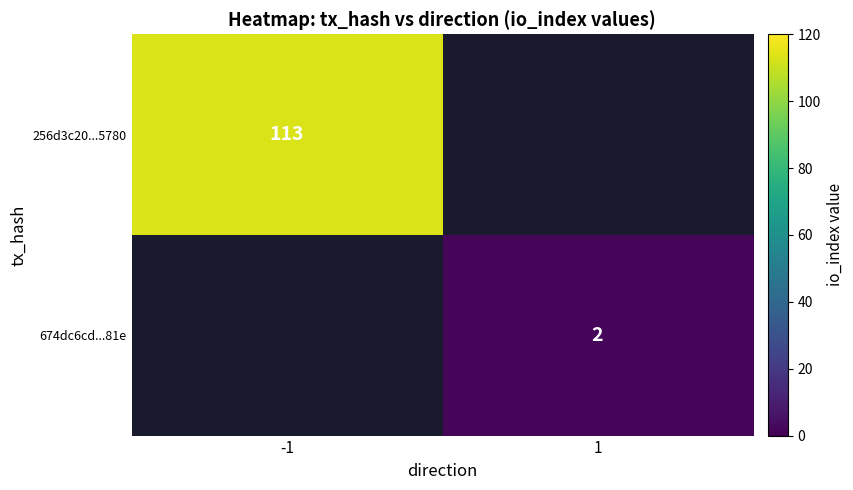

The 674dc6cd...81e series shows 3 at 1. True or false?

False